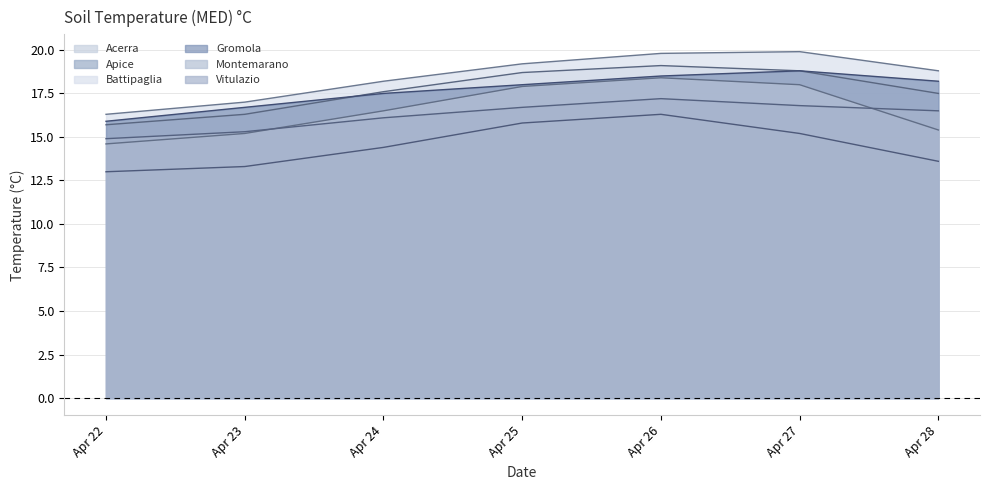

At how many categories does at least one series exceed 19?

3